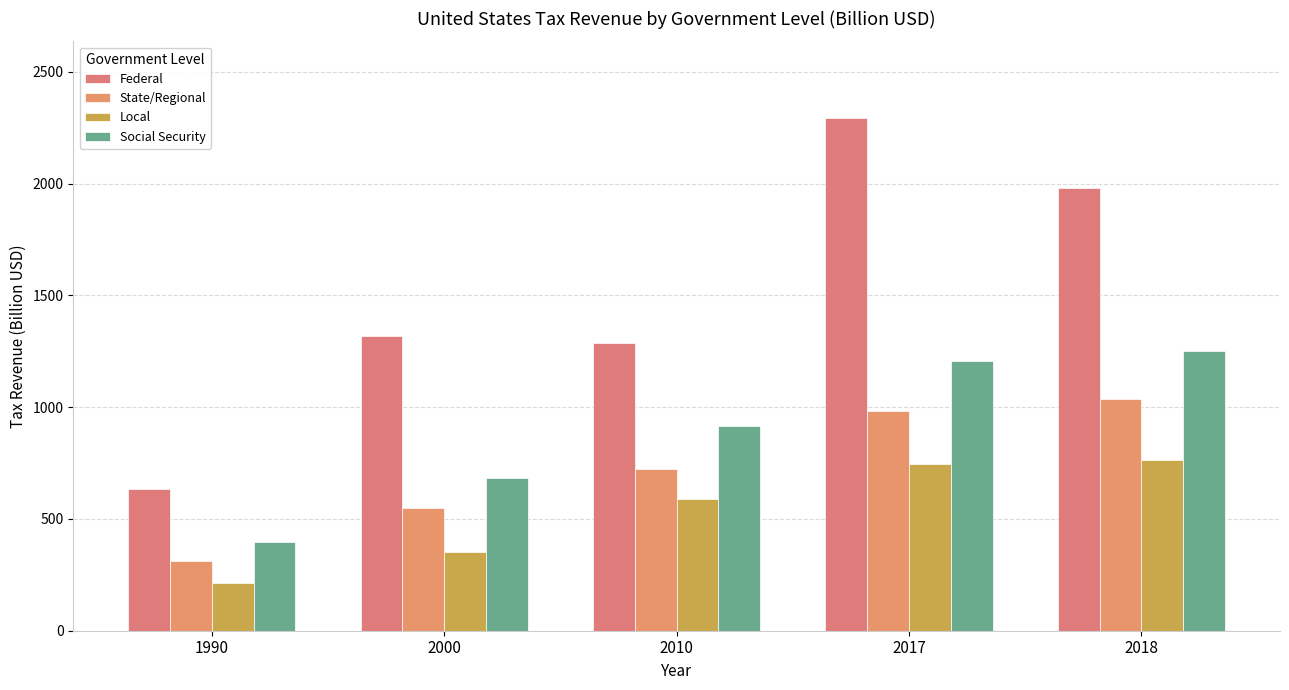

Are the bars grouped side by side (vs. stacked)?

Yes